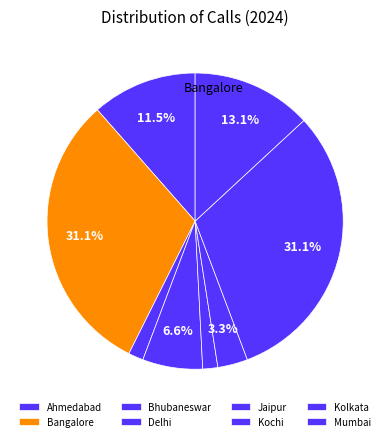

To the nearest percent, what is the difference between the Ahmedabad and Kochi slice percentages?

8%